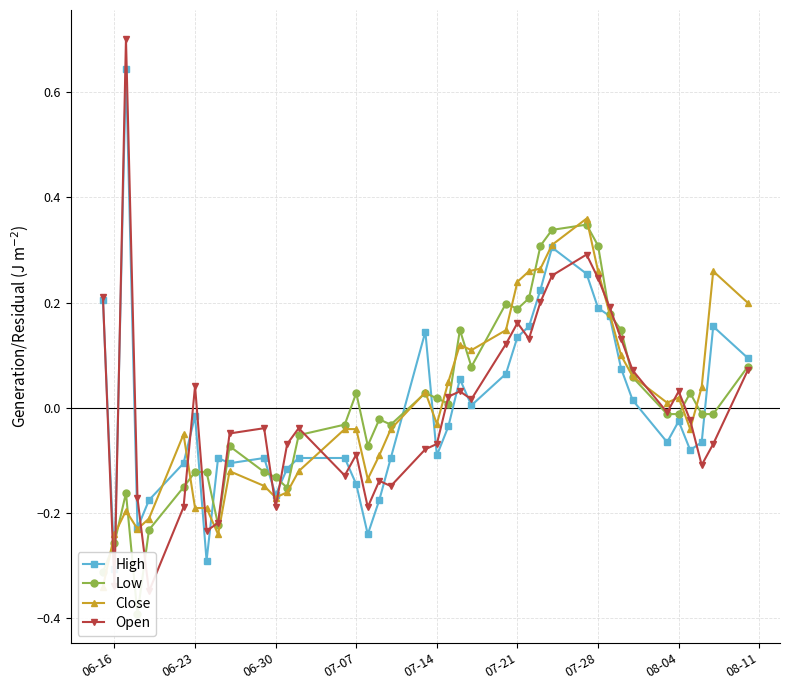

Is the value of Low at 37 greater than the value of Open at 17?

Yes